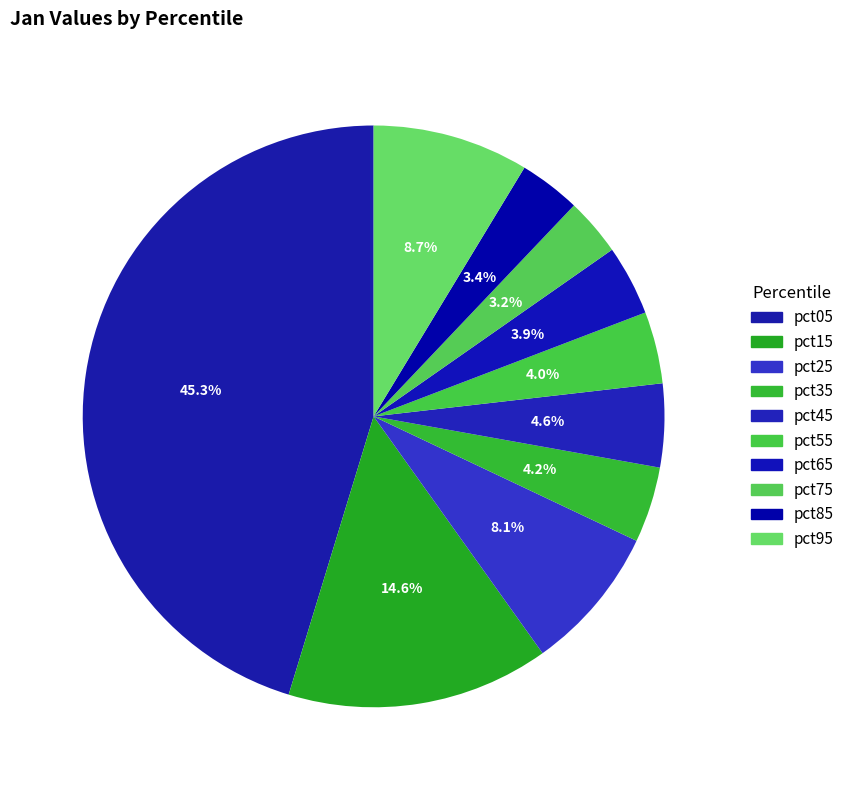

What percentage is NOT represented by pct65?

96.1%